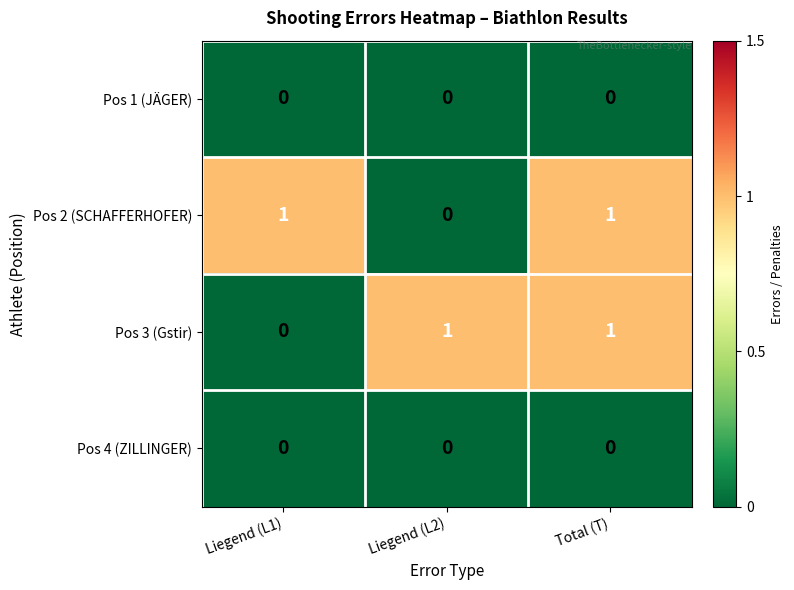

At which category is the sum across all series the highest?

Total (T)